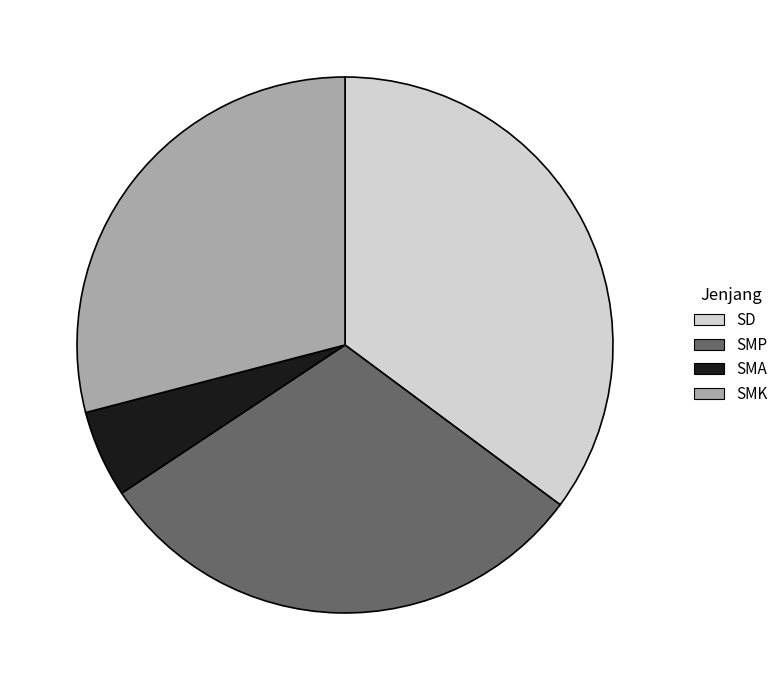

How many slices are in this pie chart?

4